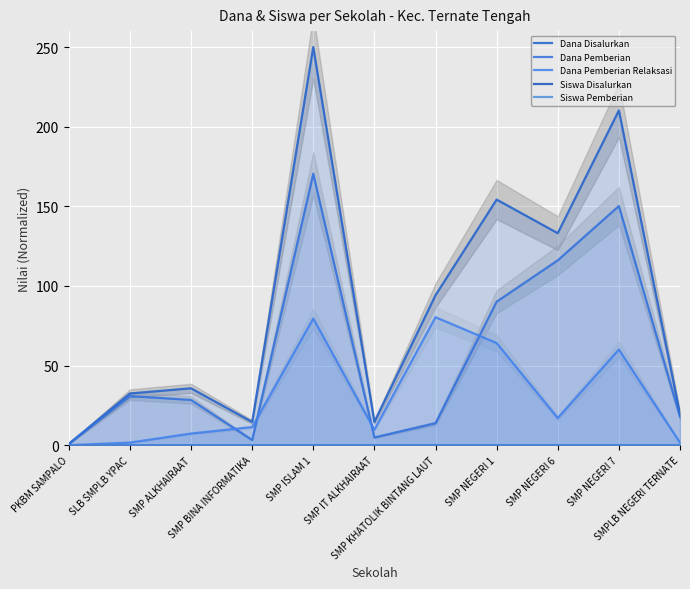

True or false: Dana Pemberian has more than 2 interior local peaks.

True